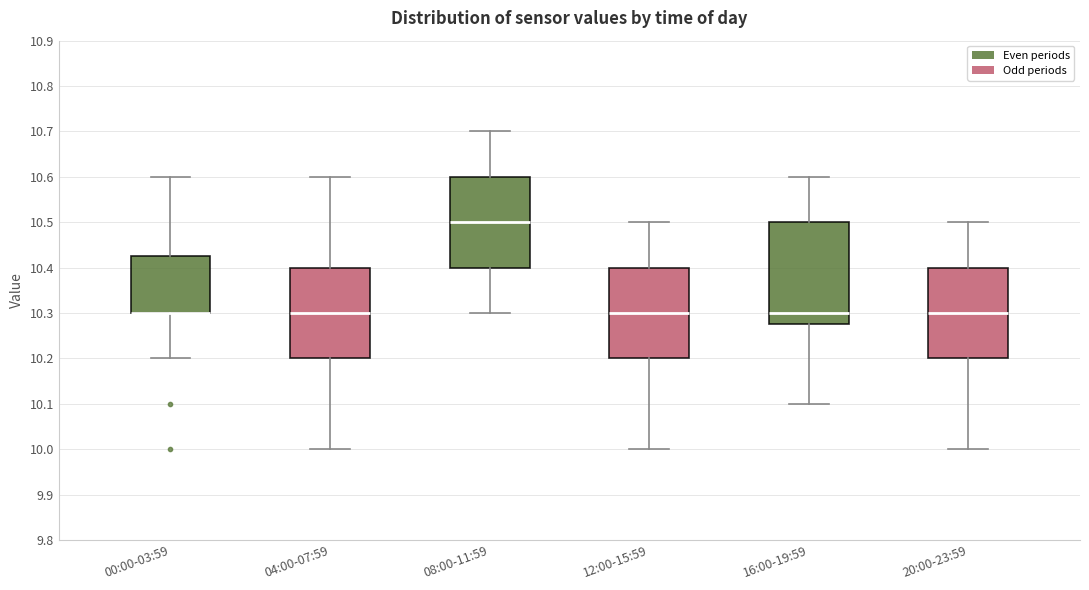

Reading left to right, read every box against the y-axis: the position of its median line, the range the box covers, and the ends of its whiskers. The values are not printed on the chart, so give them approximately, as read against the axis.

00:00-03:59: median 10.30 (drawn on the box's lower edge), box 10.30 to 10.43, whiskers 10.20 to 10.60
04:00-07:59: median 10.30, box 10.20 to 10.40, whiskers 10.00 to 10.60
08:00-11:59: median 10.50, box 10.40 to 10.60, whiskers 10.30 to 10.70
12:00-15:59: median 10.30, box 10.20 to 10.40, whiskers 10.00 to 10.50
16:00-19:59: median 10.30, box 10.28 to 10.50, whiskers 10.10 to 10.60
20:00-23:59: median 10.30, box 10.20 to 10.40, whiskers 10.00 to 10.50